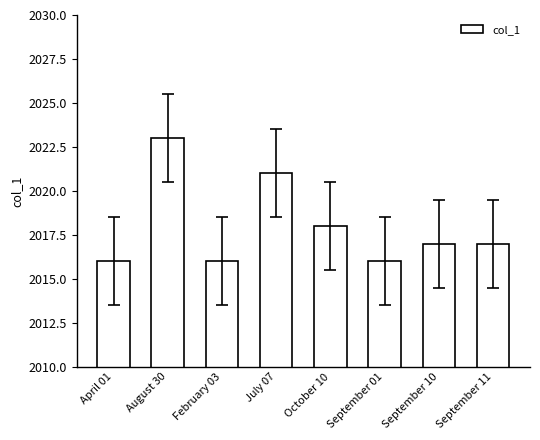

Are the bars grouped side by side (vs. stacked)?

No